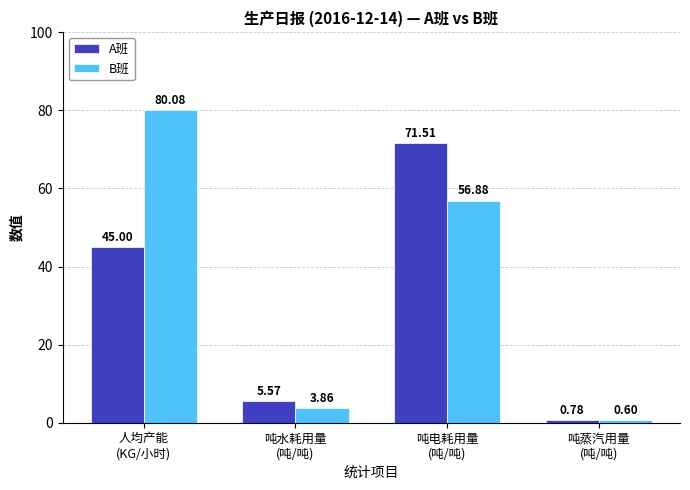

Which category has the highest value across all series?

人均产能
(KG/小时)